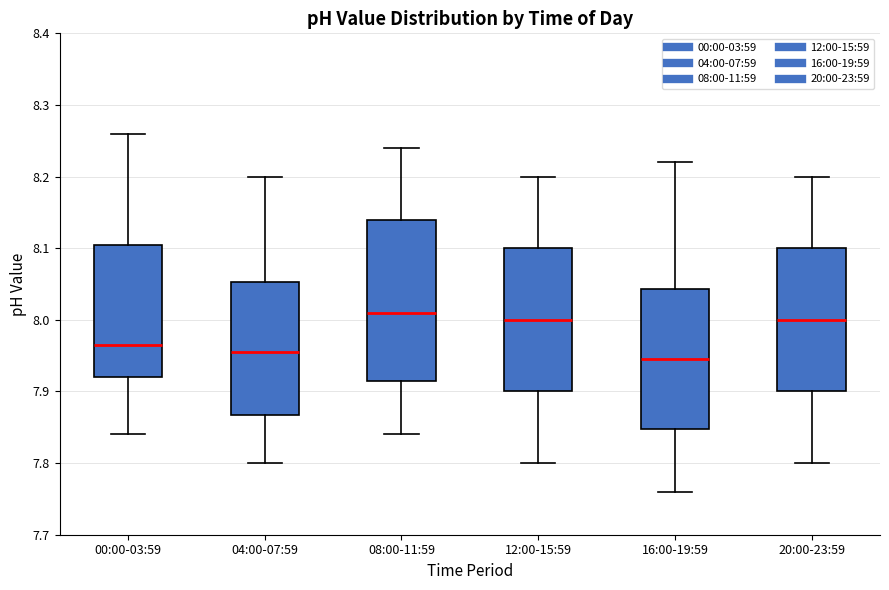

Which box is the tallest, from its lower edge to its upper edge?

08:00-11:59